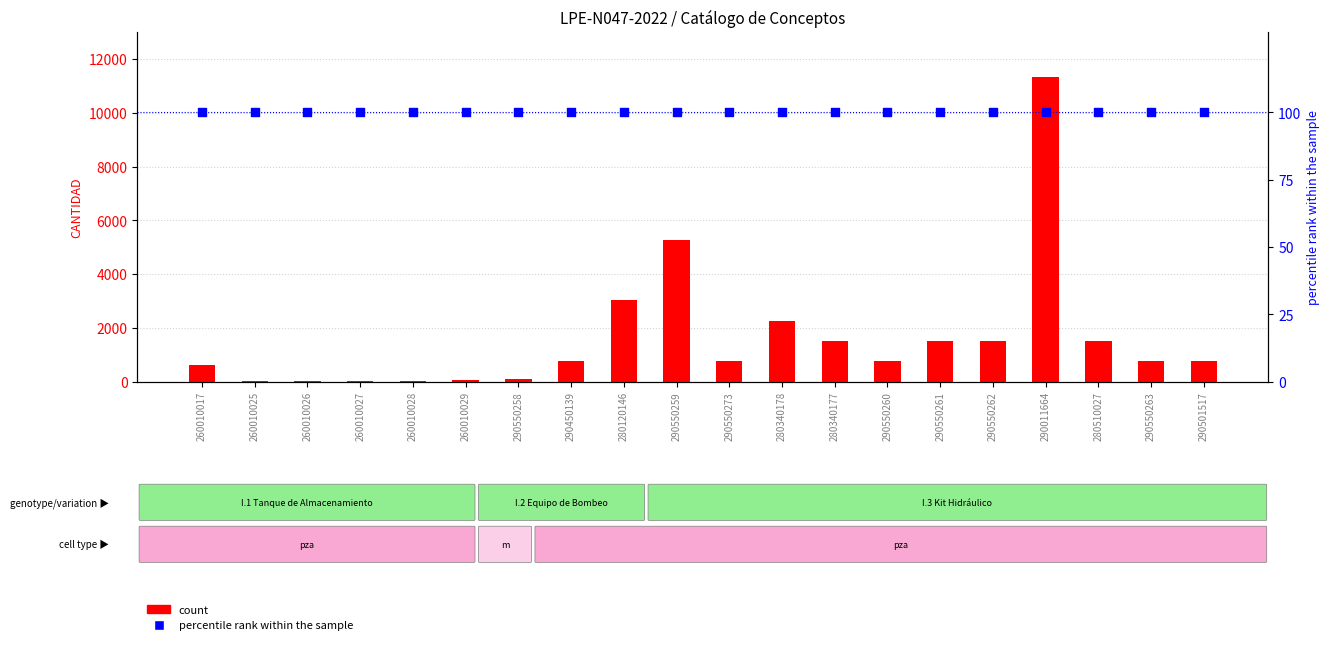

At which category is the sum across all series the highest?

290011664